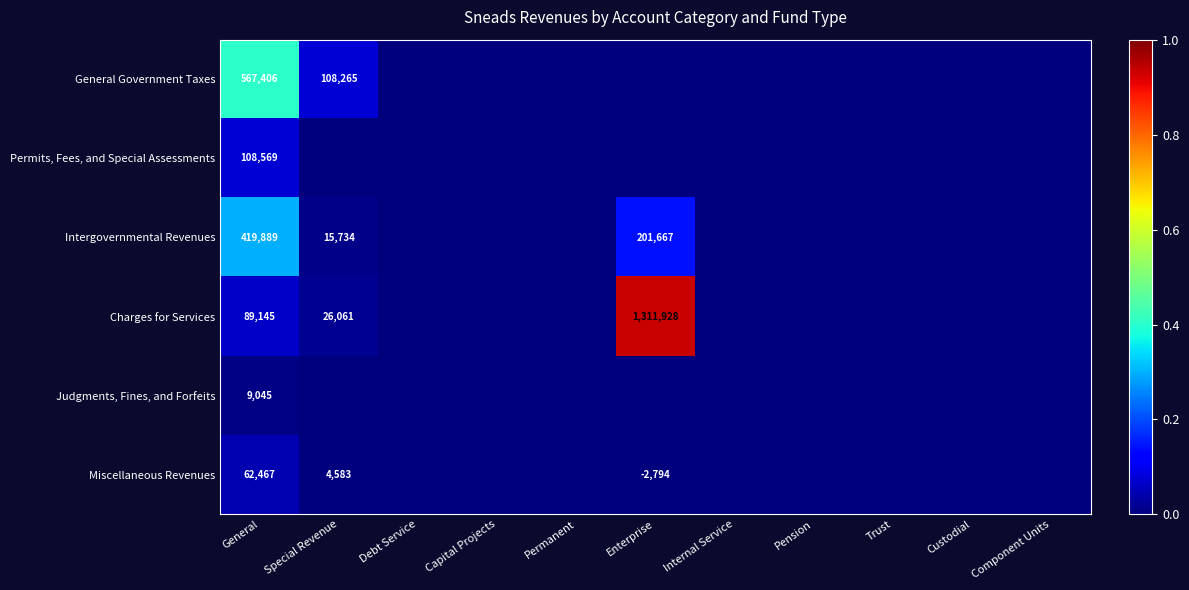

What is the total value across all series at General?

1256521